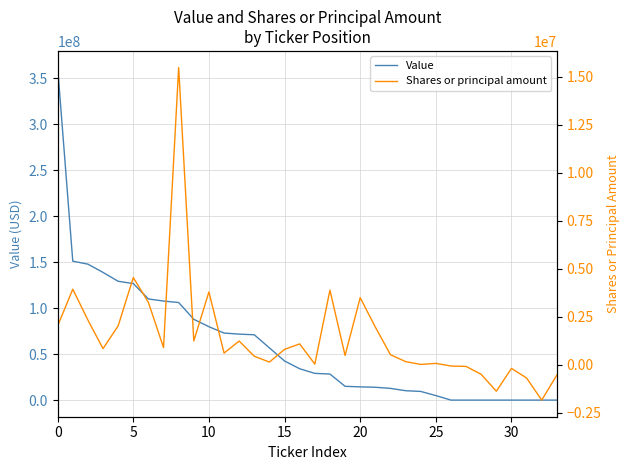

What is the maximum value for Value?

361439000